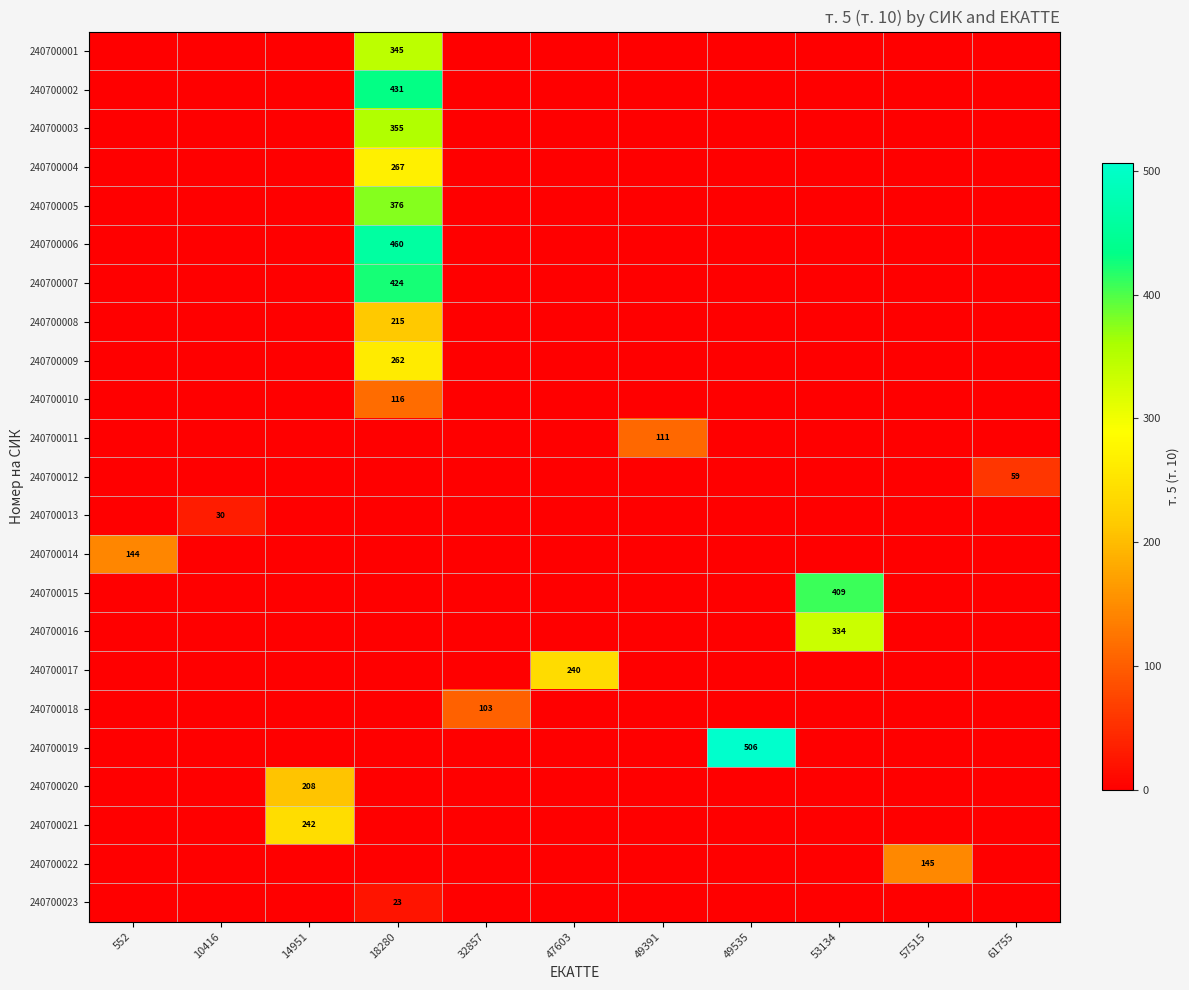

At which category is the sum across all series the highest?

18280